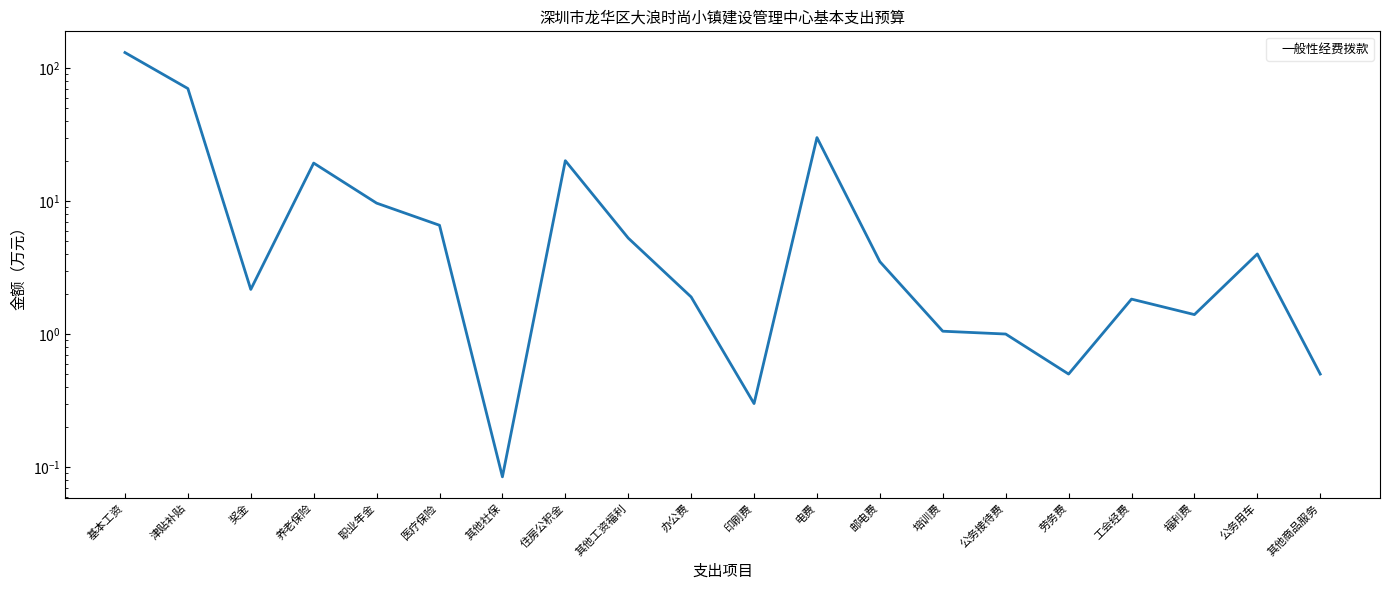

Rank the categories by value from lowest to highest.

其他社保, 印刷费, 劳务费, 其他商品服务, 公务接待费, 培训费, 福利费, 工会经费, 办公费, 奖金, 邮电费, 公务用车, 其他工资福利, 医疗保险, 职业年金, 养老保险, 住房公积金, 电费, 津贴补贴, 基本工资